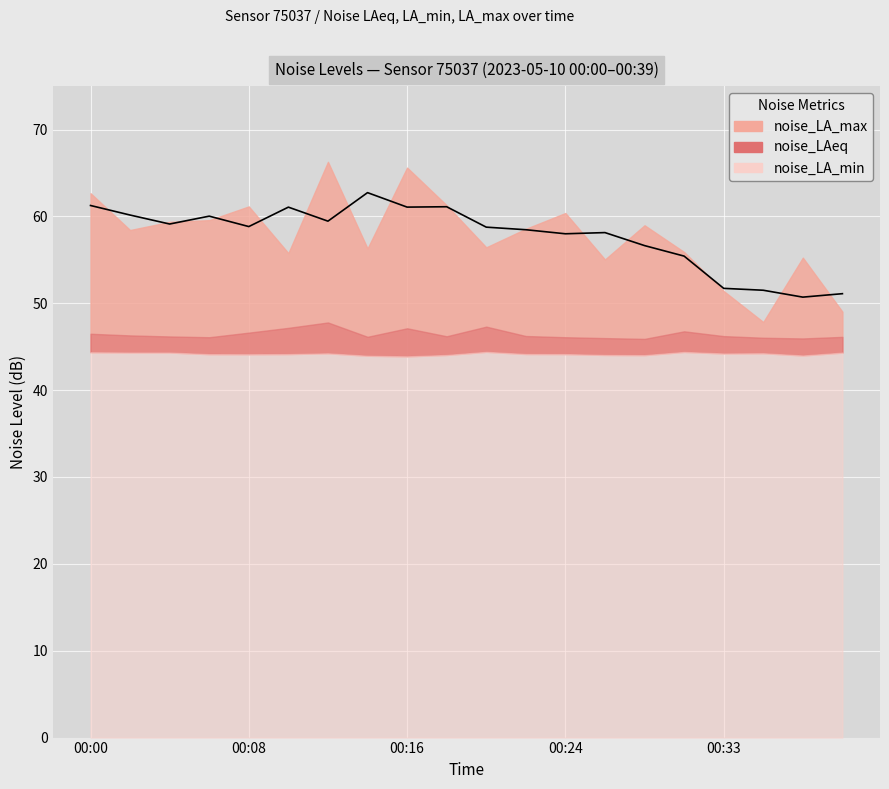

True or false: noise_LAeq and noise_LA_min cross at least once.

False